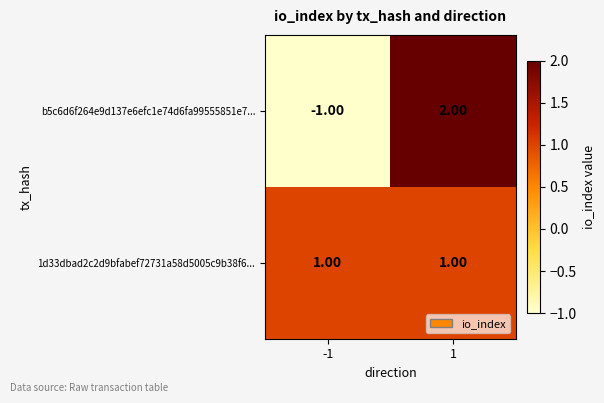

Rank the series by their average value, from highest to lowest.

1d33dbad2c2d9bfabef72731a58d5005c9b38f6..., b5c6d6f264e9d137e6efc1e74d6fa99555851e7...